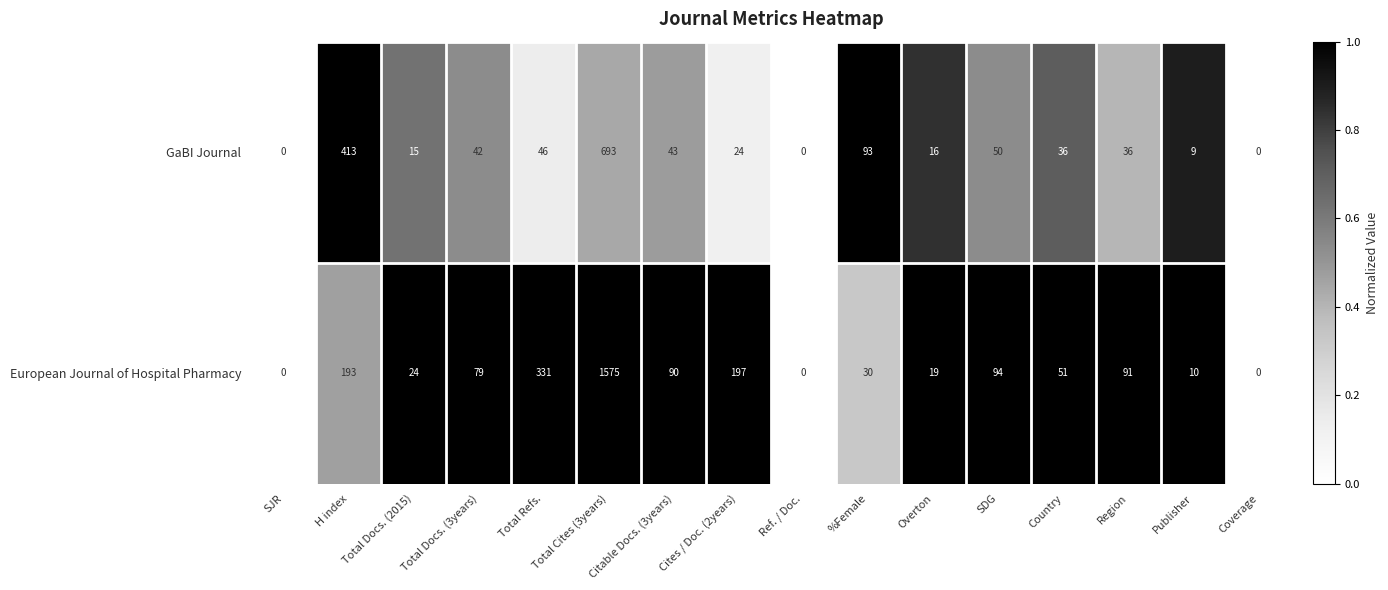

What is the sum of all European Journal of Hospital Pharmacy values?

2784